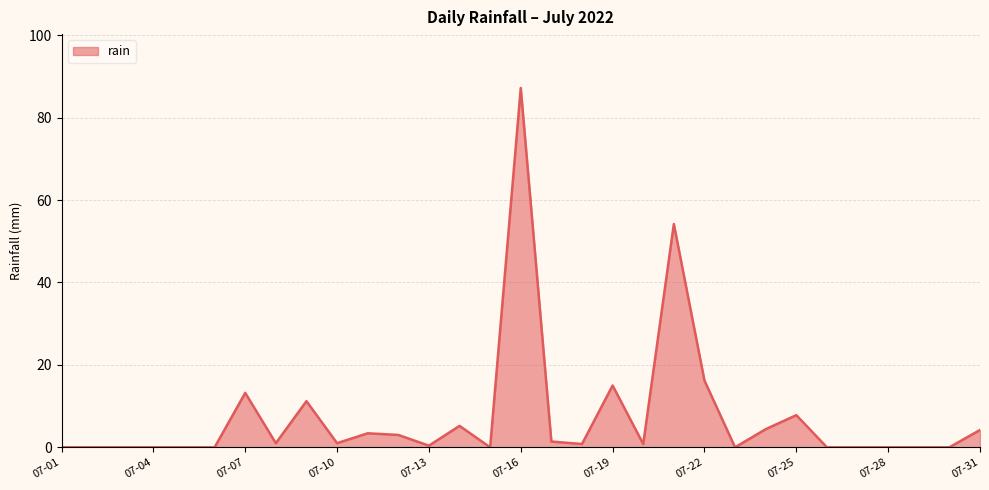

What is the maximum value shown in the chart?

87.2